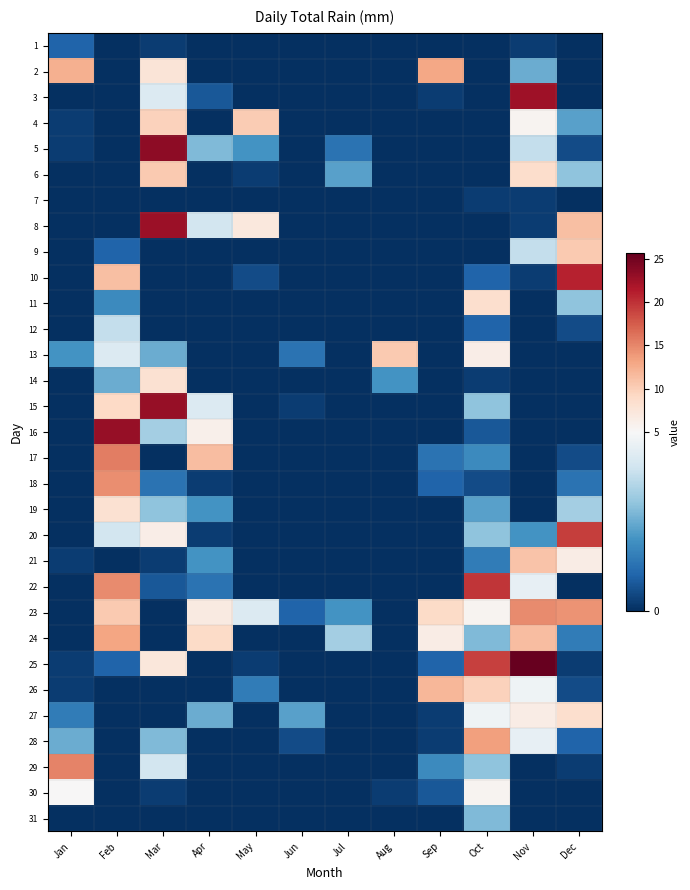

What is the difference between the highest and lowest values at May?

10.2